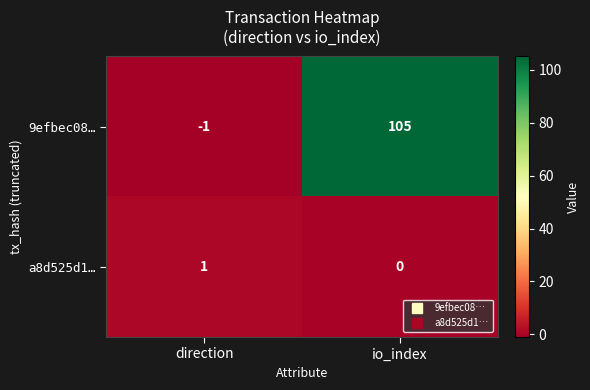

What is the spread (max minus min) of values at direction?

2